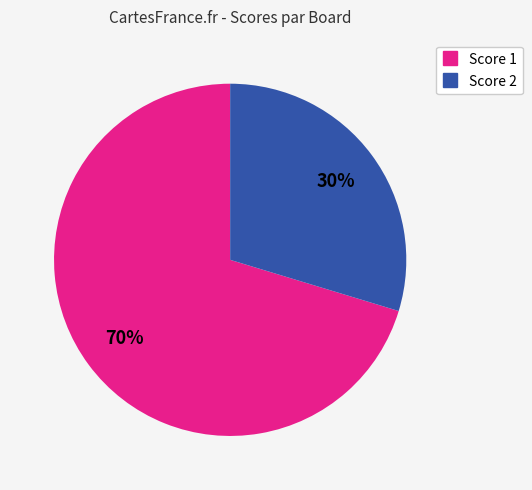

To the nearest percent, what is the average slice percentage?

50%